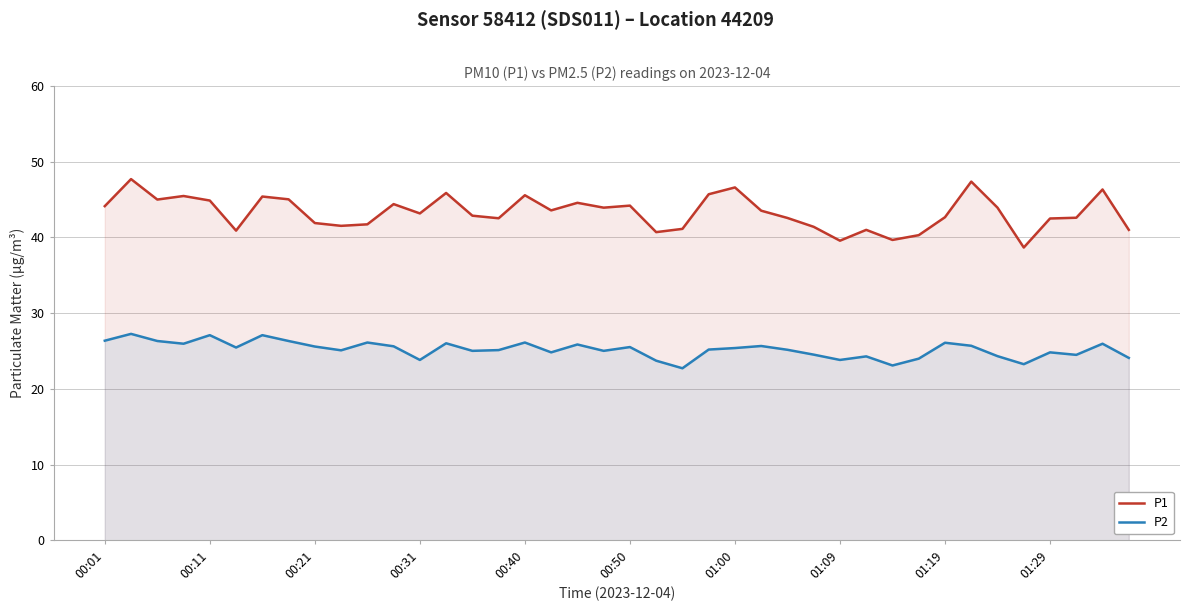

What is the minimum value for P2?

22.7